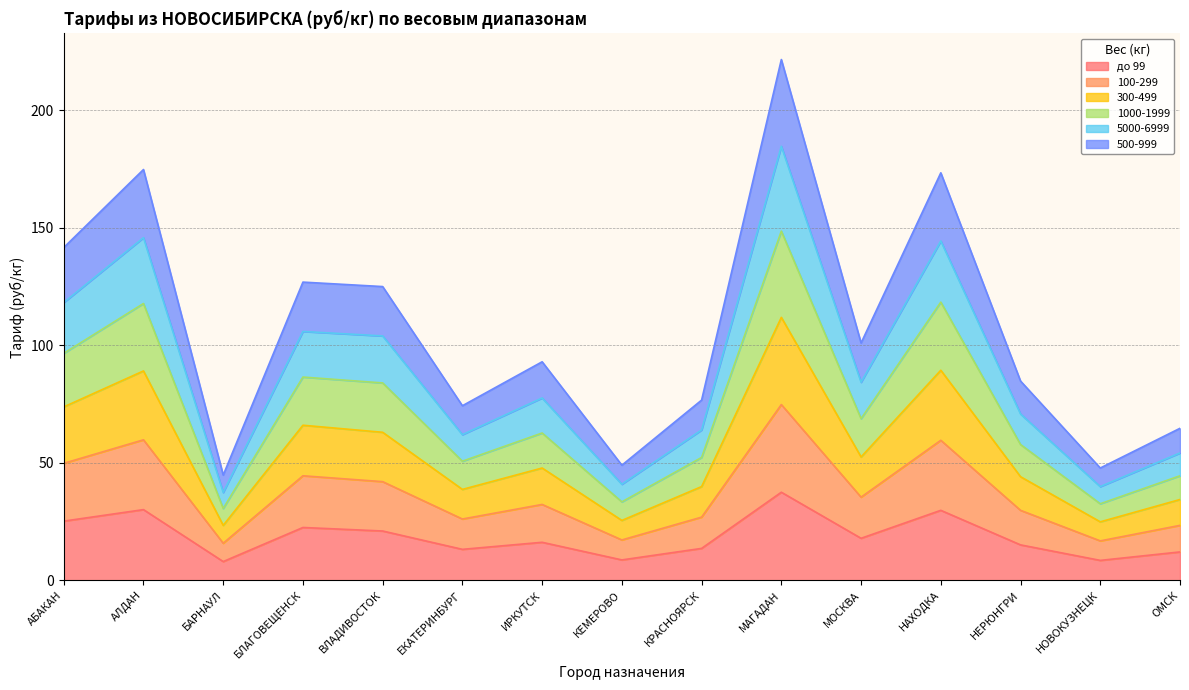

Which series has the widest spread of values?

1000-1999